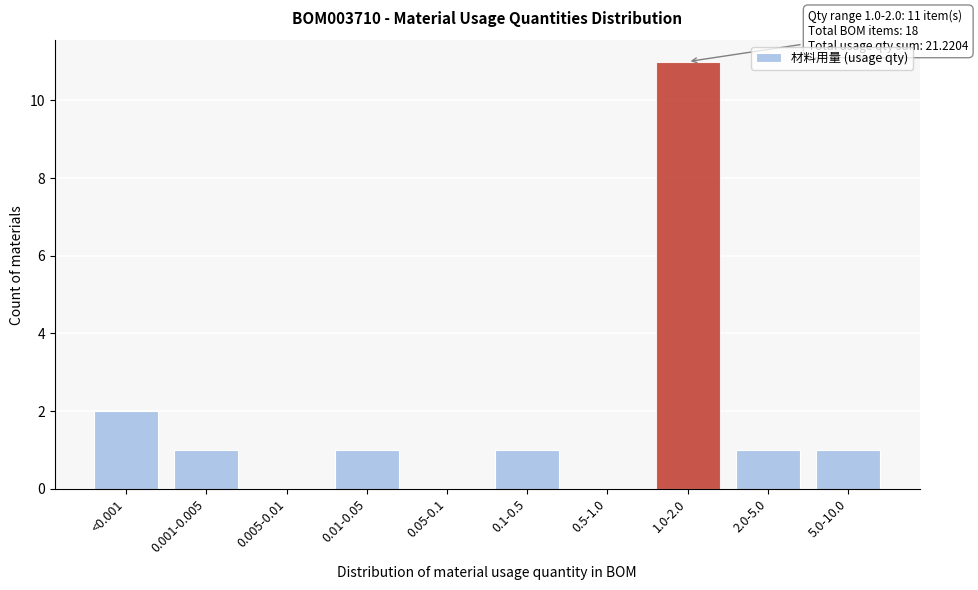

Reading right to left, list all the values displayed in this chart.

5.0-10.0=1	2.0-5.0=1	1.0-2.0=11	0.5-1.0=0	0.1-0.5=1	0.05-0.1=0	0.01-0.05=1	0.005-0.01=0	0.001-0.005=1	<0.001=2